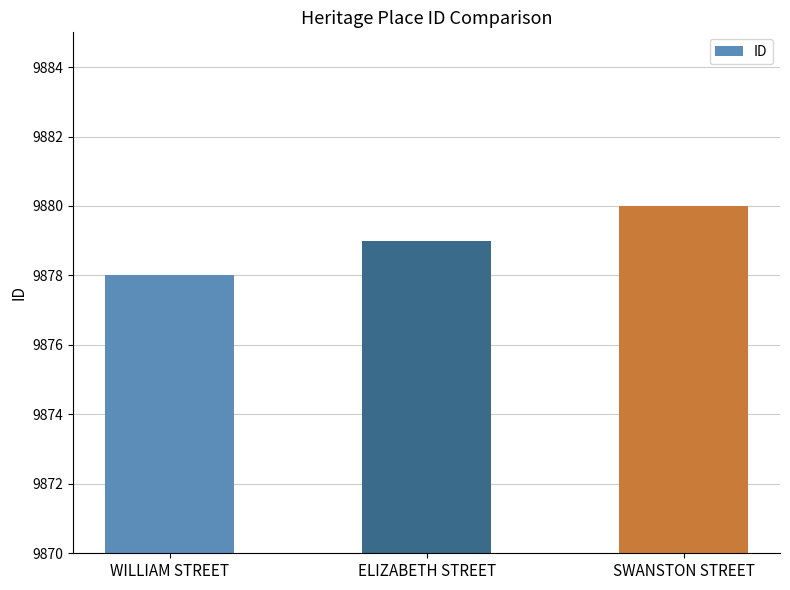

Rank the categories by value from highest to lowest.

SWANSTON STREET, ELIZABETH STREET, WILLIAM STREET